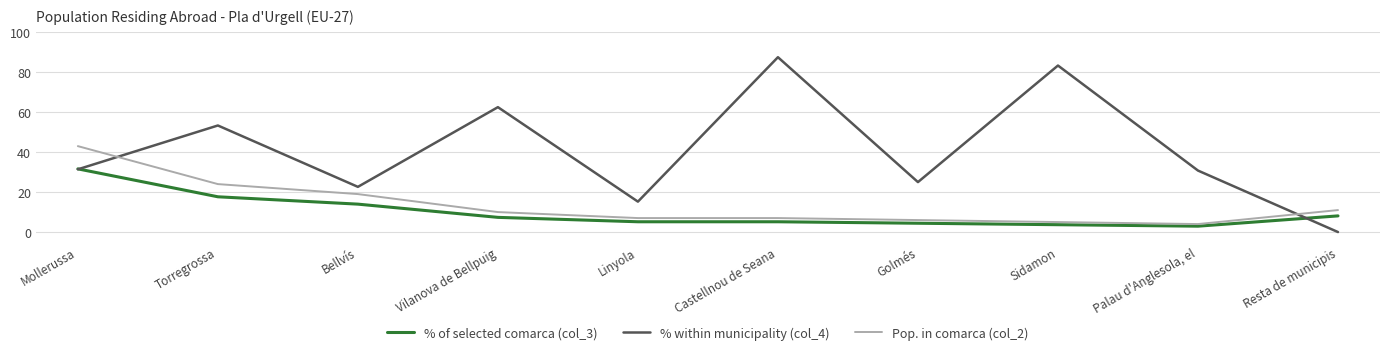

What position from the left is Castellnou de Seana?

6